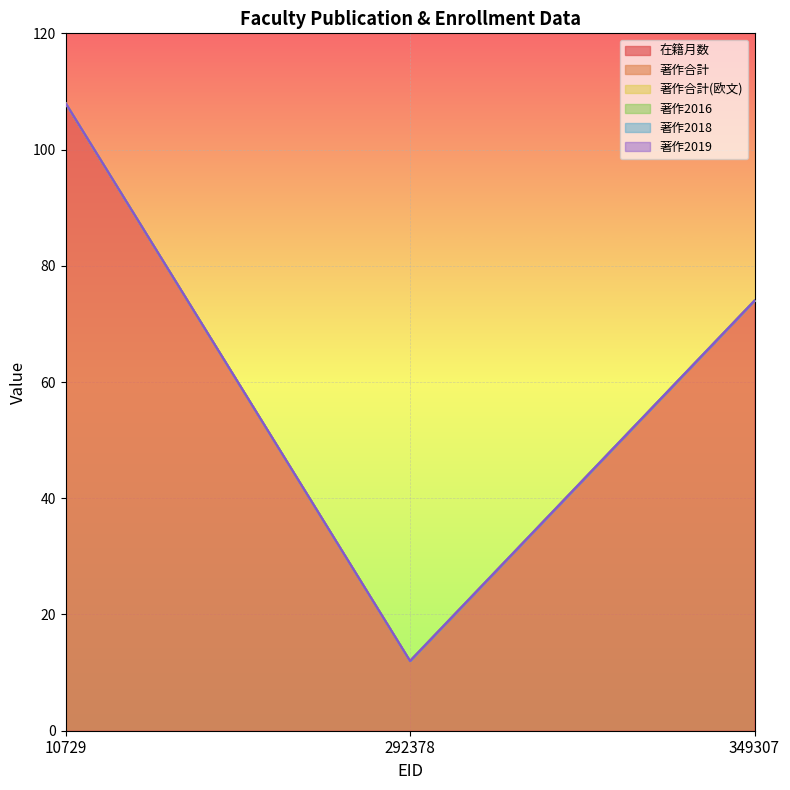

At how many categories does at least one series exceed 94?

1